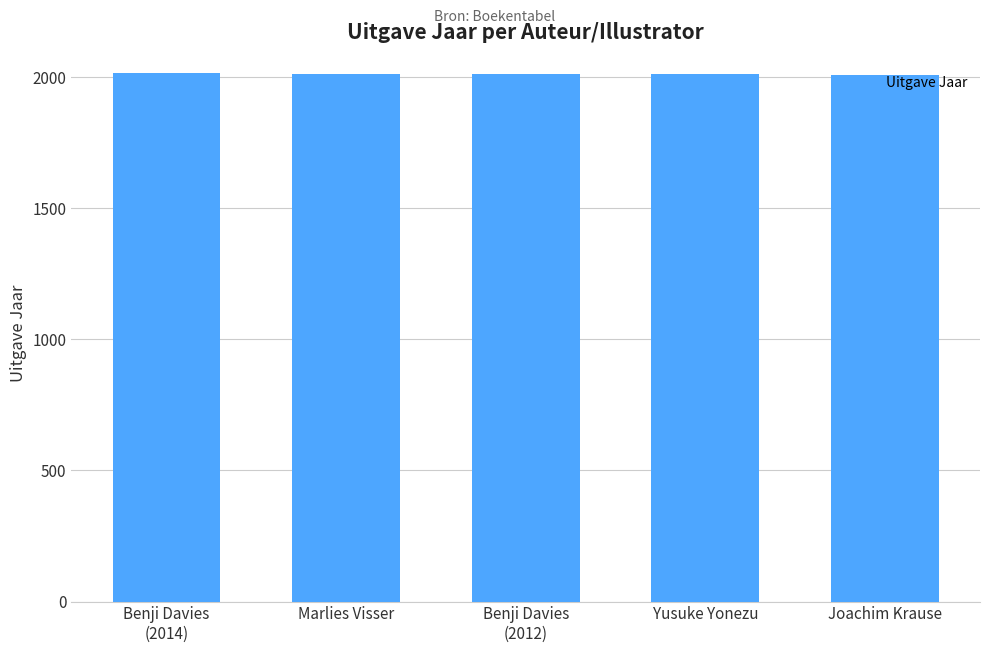

Where is the data nearest to the value 2011?

Yusuke Yonezu